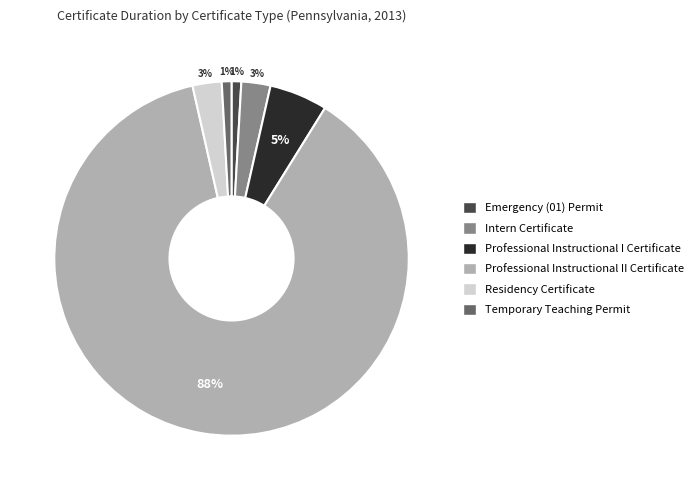

Is the sum of Professional Instructional II Certificate and Emergency (01) Permit greater than half?

Yes